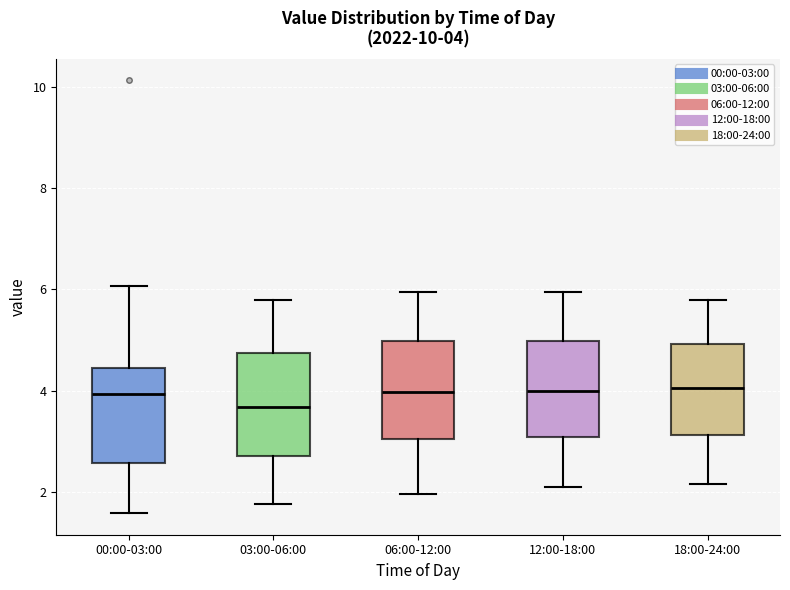

Which box's median line is the lowest?

03:00-06:00